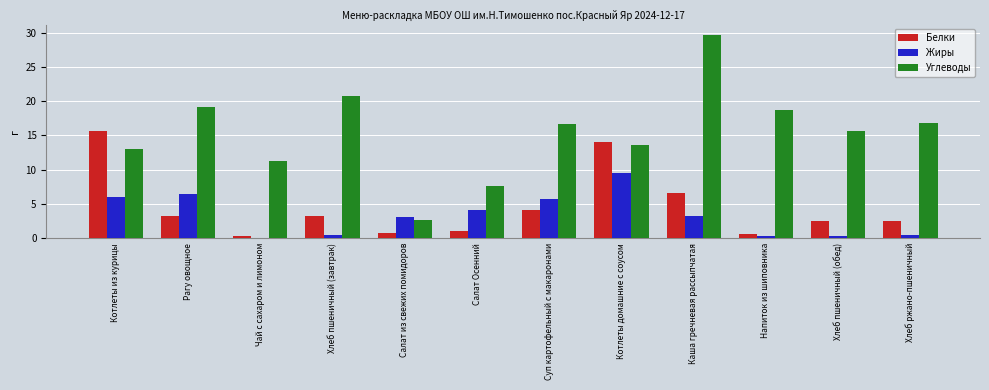

Between Салат из свежих помидоров and Хлеб пшеничный (обед), which series saw the biggest shift?

Углеводы